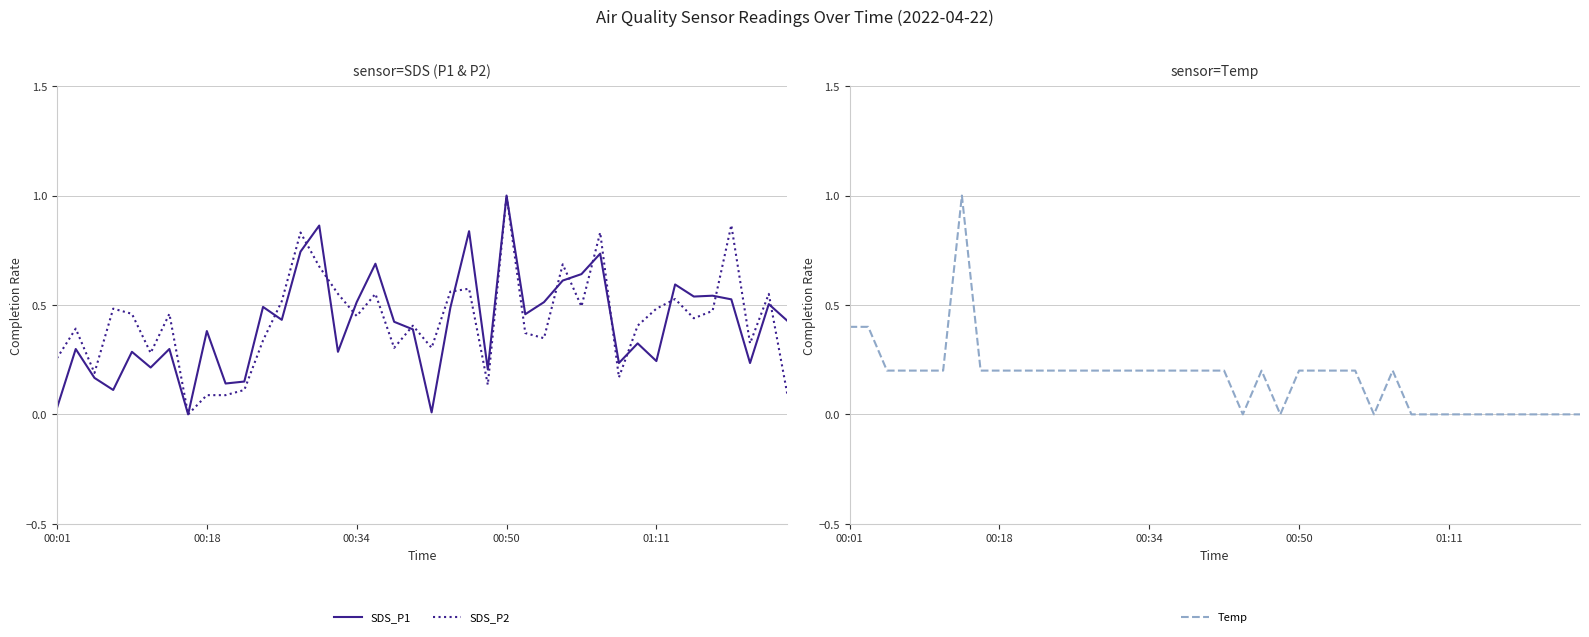

Which series has the widest spread of values?

SDS_P1